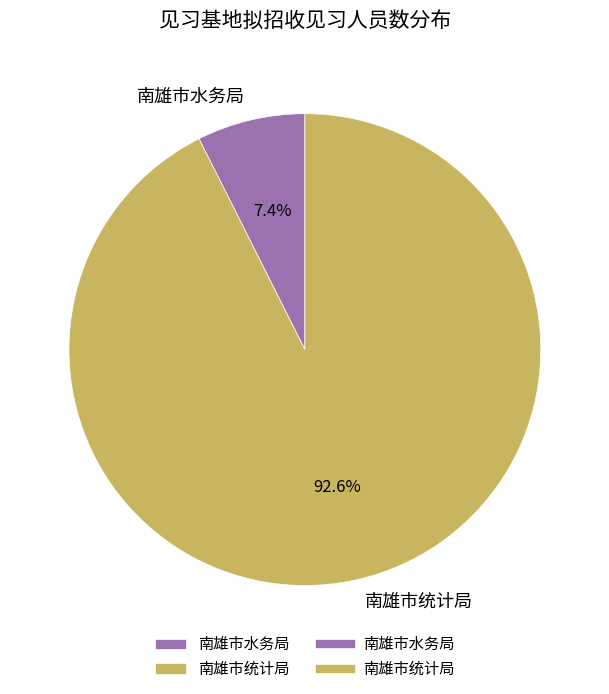

Is there any slice that represents more than half of the pie?

Yes